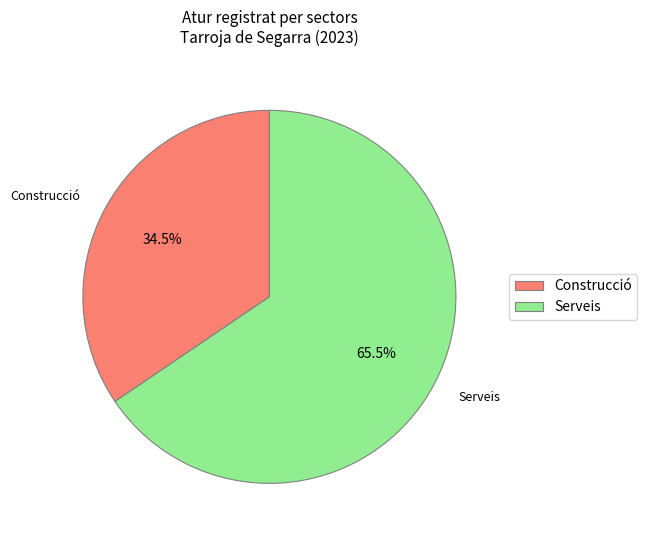

Rank the categories by value from lowest to highest.

Construcció, Serveis